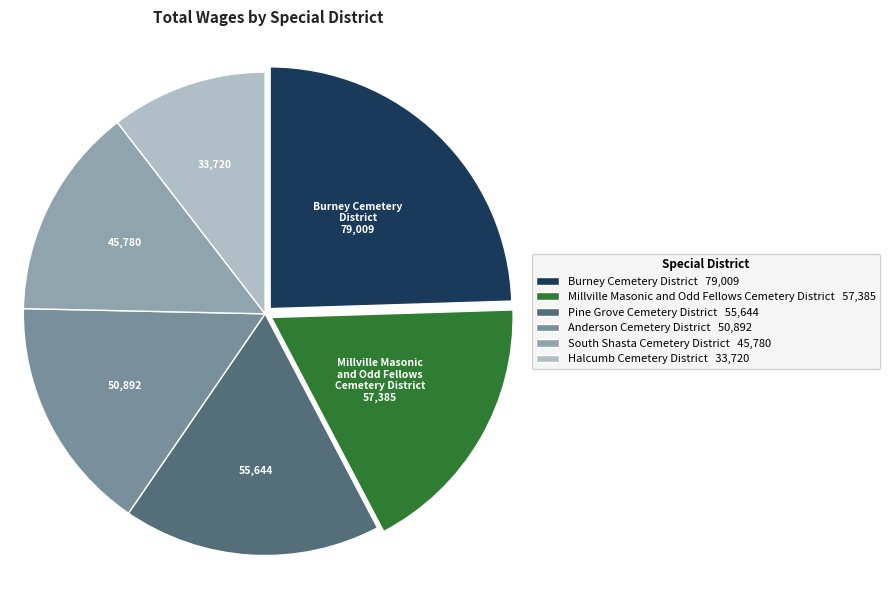

How many segments does this pie chart have?

6